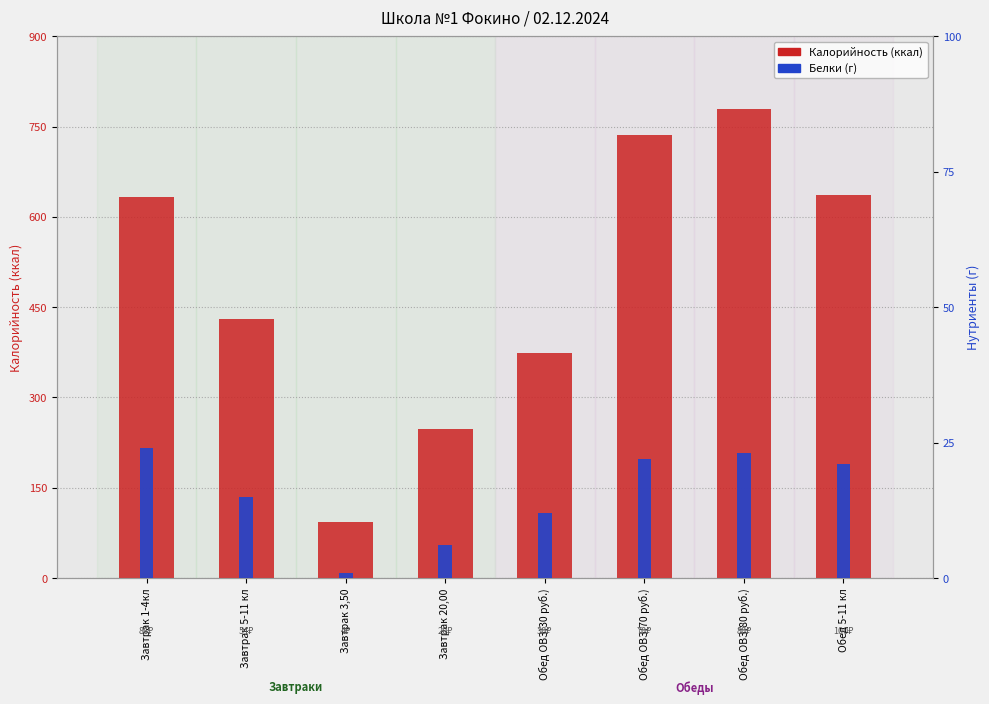

How many data points does each series have?

8